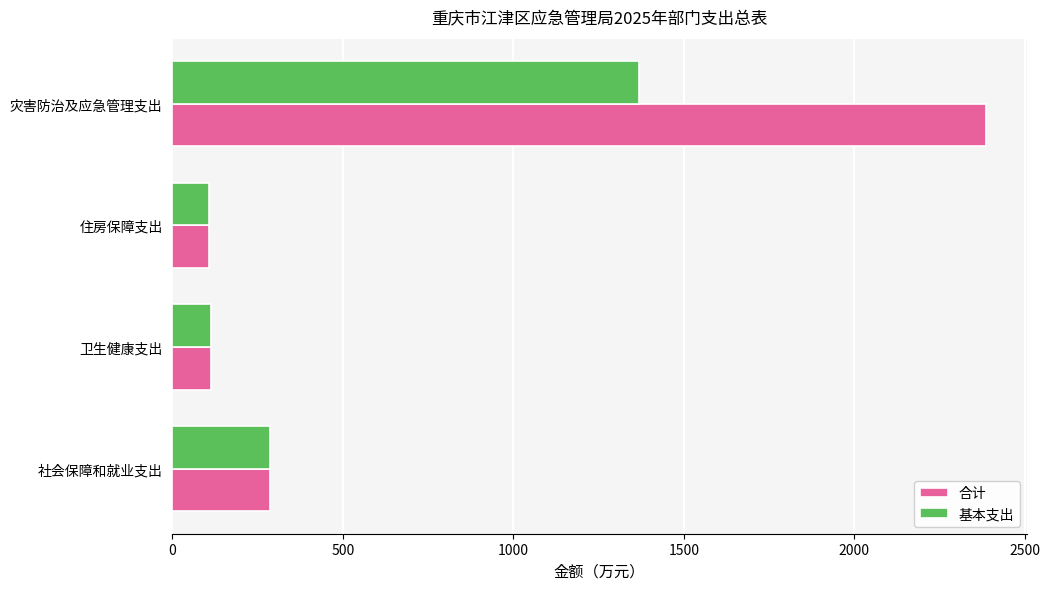

At how many categories does at least one series exceed 1733?

1